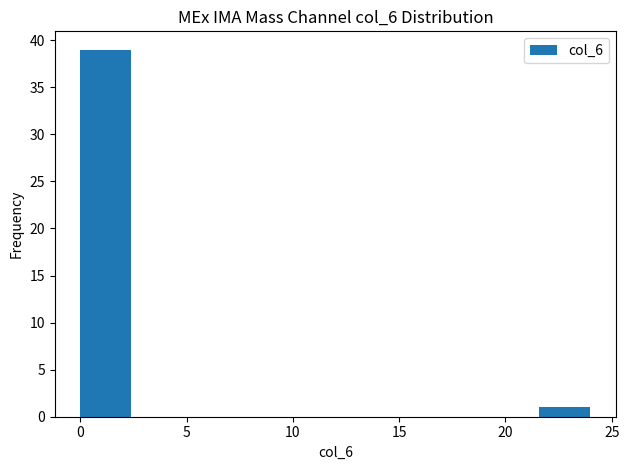

Reading left to right, transcribe this chart: for each bar, give the range it covers on the x-axis and its height. Neither the bar edges nor the heights are printed on the chart, so give them approximately, as read against the axes.

0.0 to 2.4: 39
2.4 to 4.8: 0
4.8 to 7.2: 0
7.2 to 9.6: 0
9.6 to 12.0: 0
12.0 to 14.4: 0
14.4 to 16.8: 0
16.8 to 19.2: 0
19.2 to 21.6: 0
21.6 to 24.0: 1